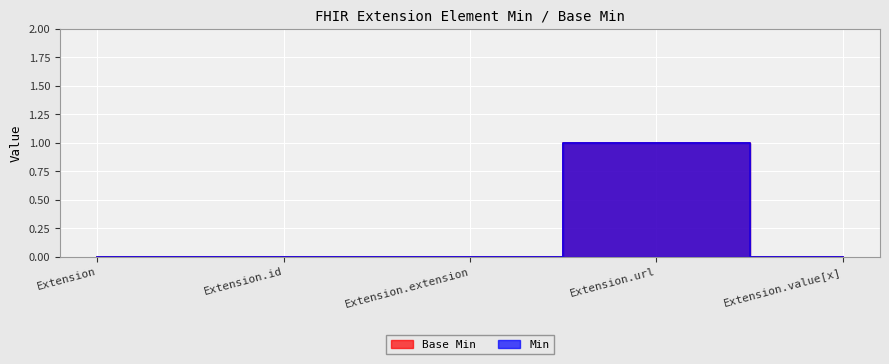

True or false: Min has more than 0 interior local peaks.

True